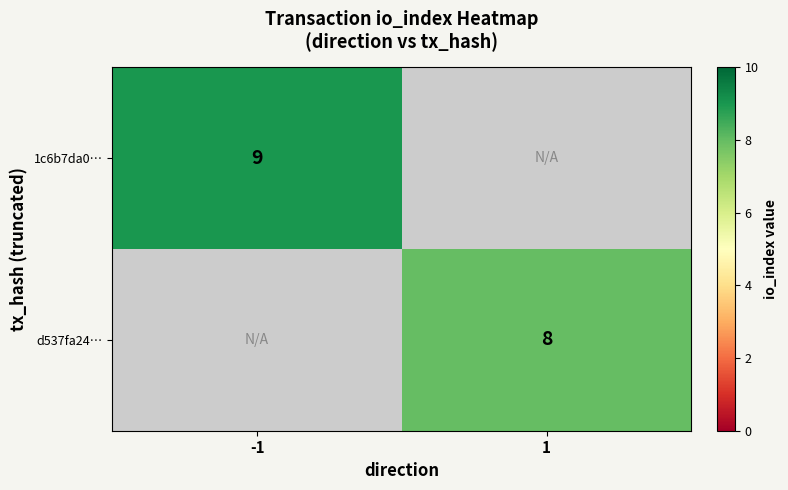

The value of 1c6b7da0… at -1 is 5. True or false?

False